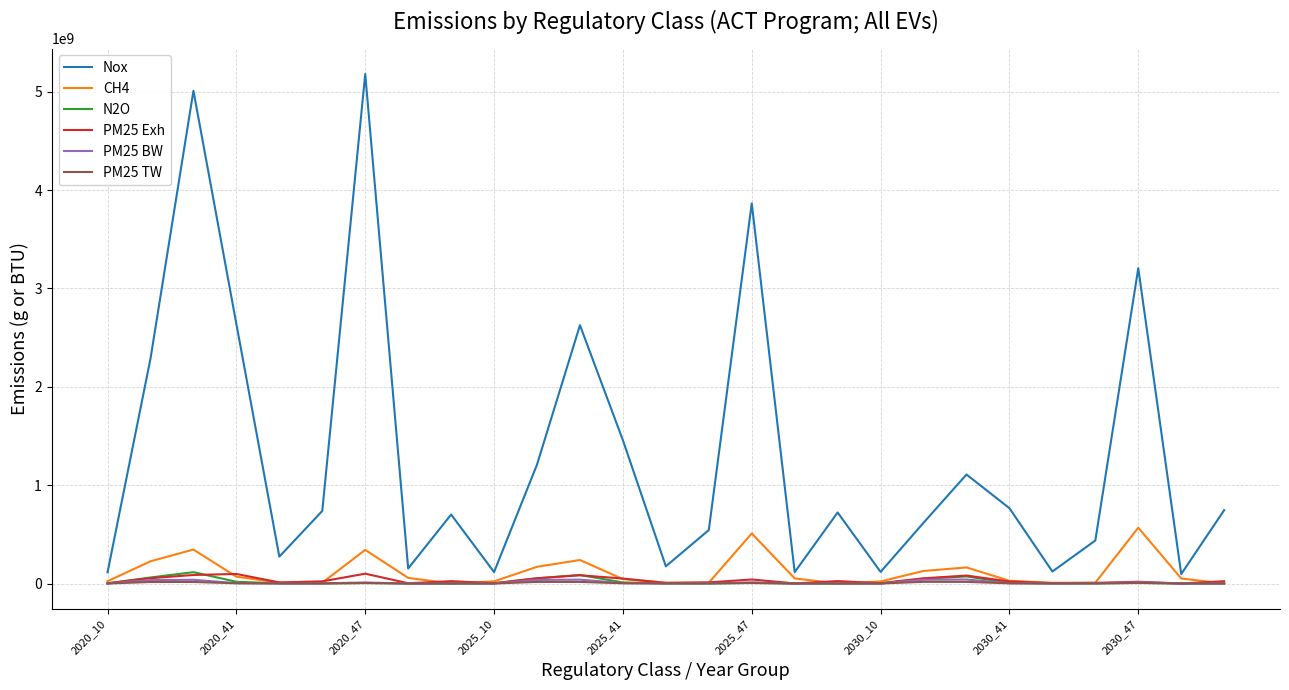

Does the chart display data point markers on the line(s)?

No